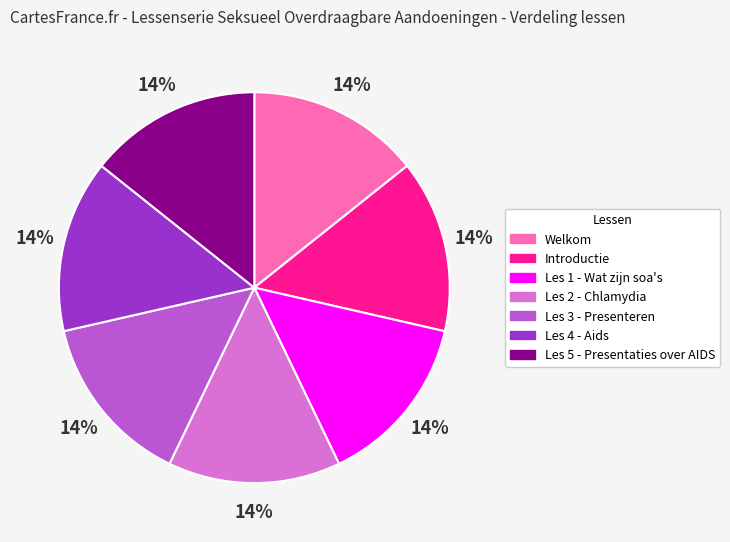

Is Welkom the majority of the pie?

No